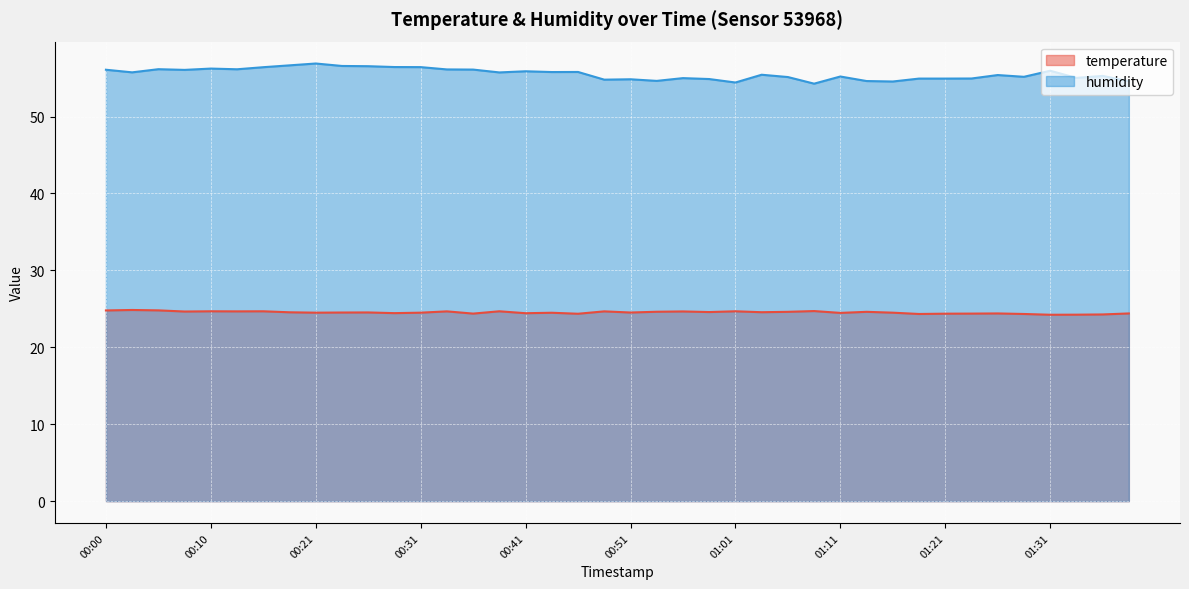

True or false: temperature and humidity cross at least once.

False